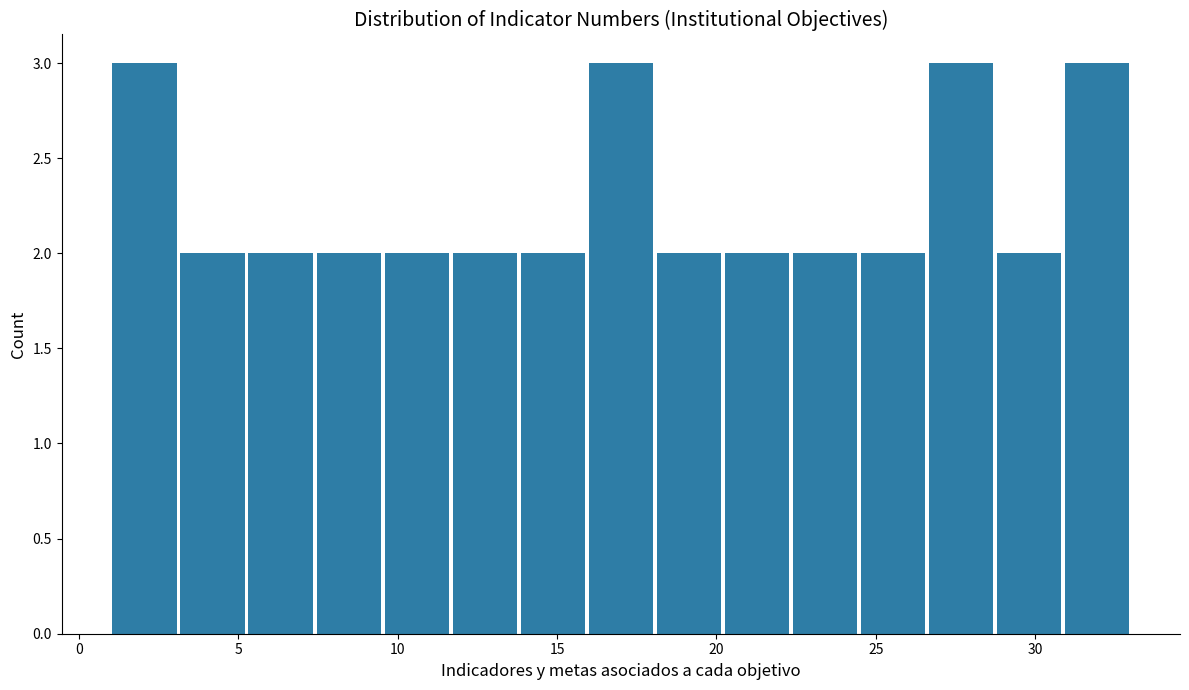

Reading left to right, list every bar in this chart as the range it spans on the x-axis followed by its height. Neither the bar edges nor the heights are printed on the chart, so give them approximately, as read against the axes.

1.0 to 3.0: 3
3.0 to 5.5: 2
5.5 to 7.5: 2
7.5 to 9.5: 2
9.5 to 11.5: 2
11.5 to 14.0: 2
14.0 to 16.0: 2
16.0 to 18.0: 3
18.0 to 20.0: 2
20.0 to 22.5: 2
22.5 to 24.5: 2
24.5 to 26.5: 2
26.5 to 28.5: 3
28.5 to 31.0: 2
31.0 to 33.0: 3